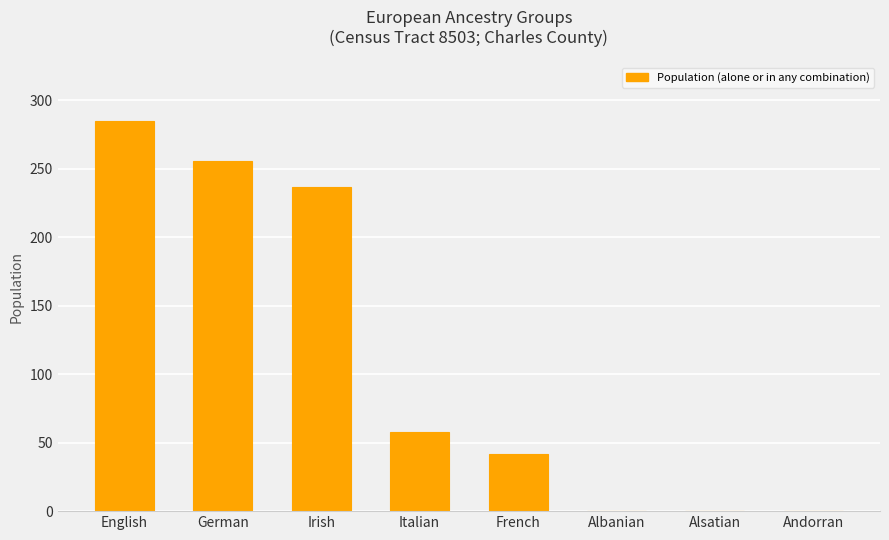

Which has a higher value, Italian or Andorran?

Italian